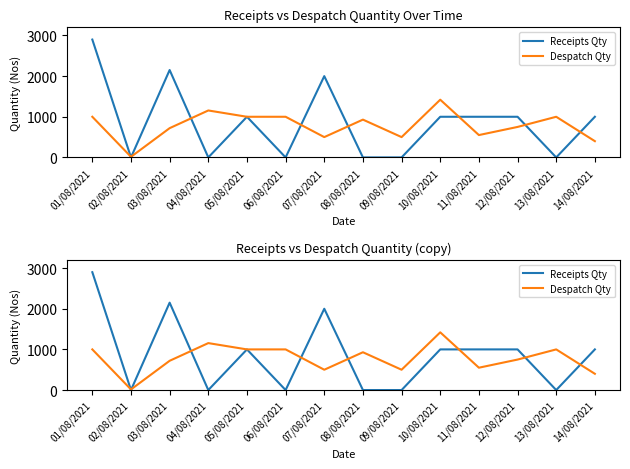

At 10/08/2021, list the series in order from largest to smallest.

Despatch Qty, Receipts Qty